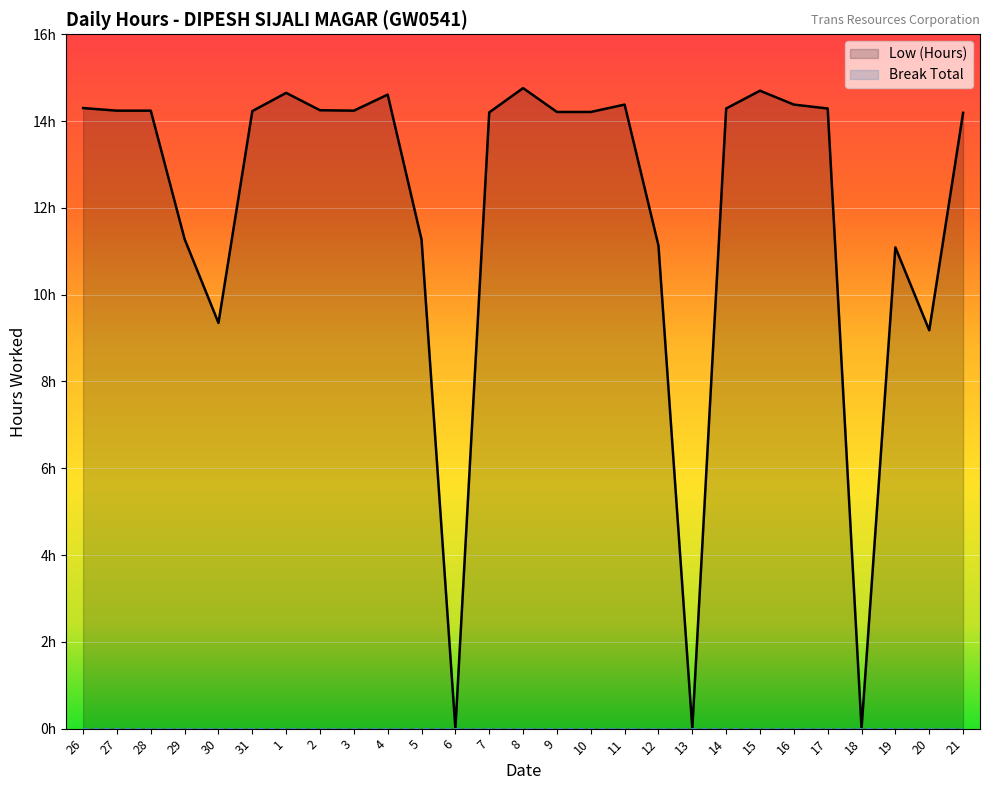

Reading left to right, list all the values displayed in this chart.

14.3	14.2	14.2	11.3	9.3	14.2	14.7	14.2	14.2	14.6	11.3	0.0	14.2	14.8	14.2	14.2	14.4	11.1	0.0	14.3	14.7	14.4	14.3	0.0	11.1	9.2	14.2